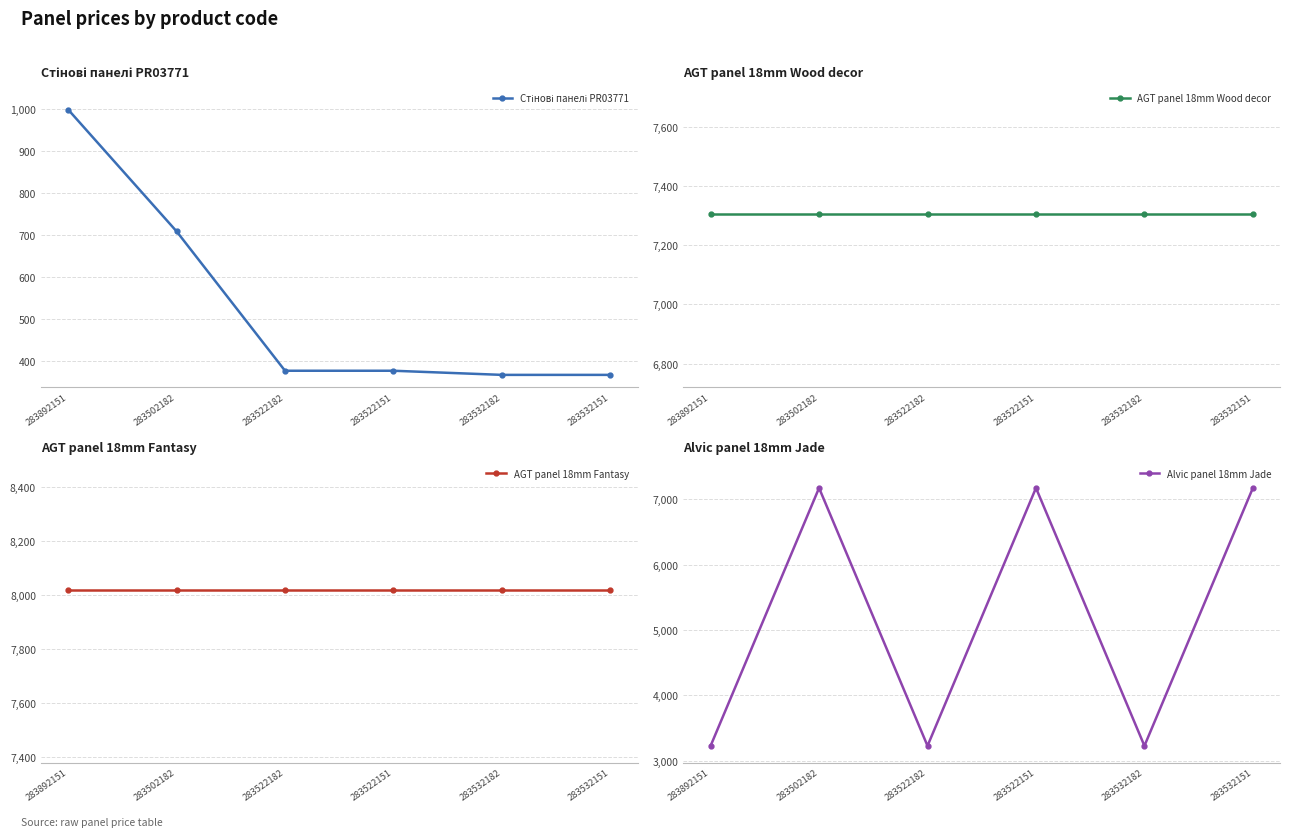

What is the label of the 5th point from the left?

283532182